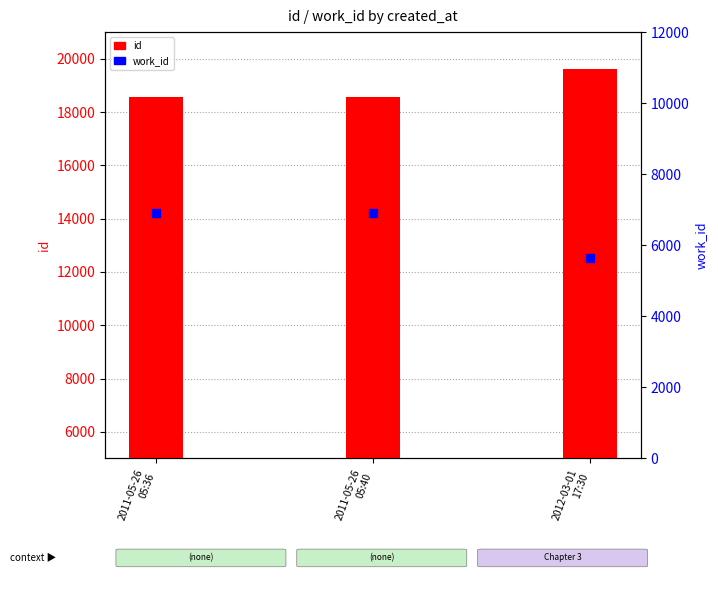

Which series contains the lowest Y value?

work_id